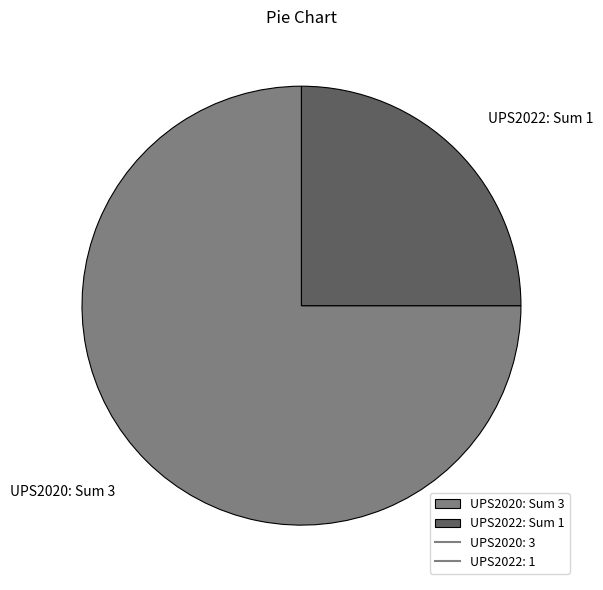

Count the number of slices in the pie.

2